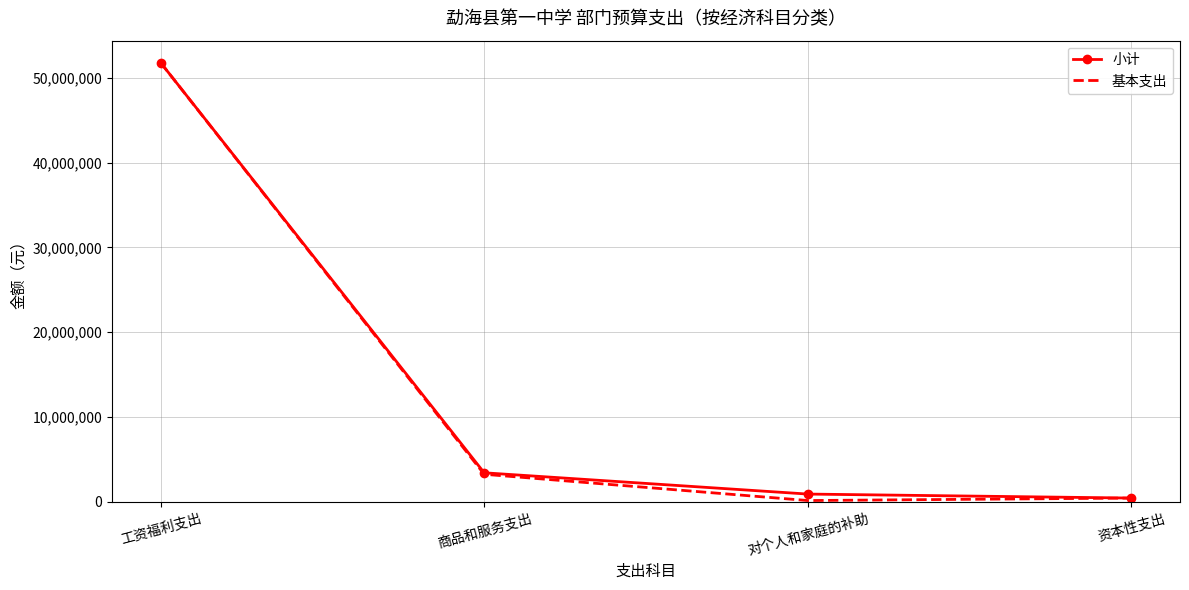

True or false: 基本支出 has more than 1 points higher than both neighbors.

False